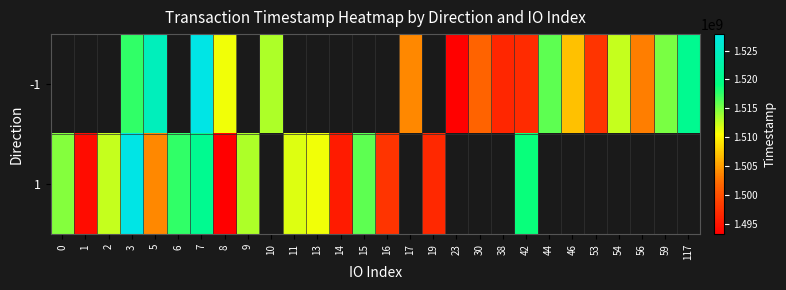

At which category is the sum across all series the highest?

7